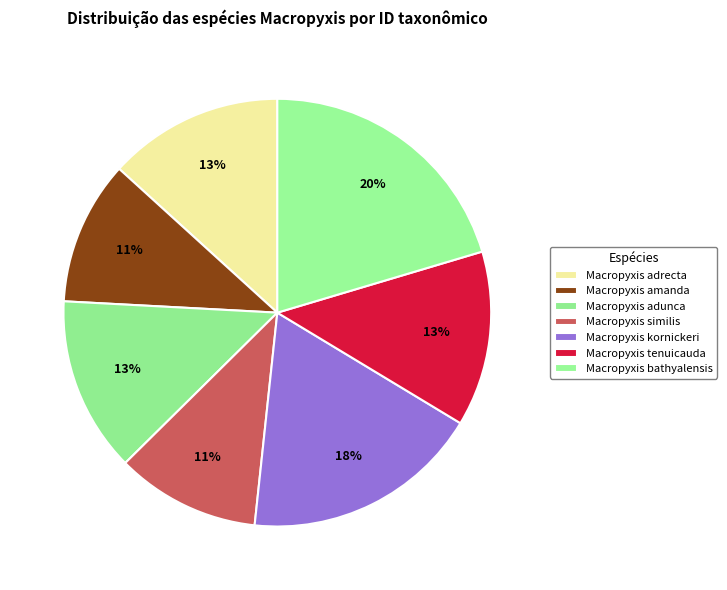

Is Macropyxis adrecta the majority of the pie?

No